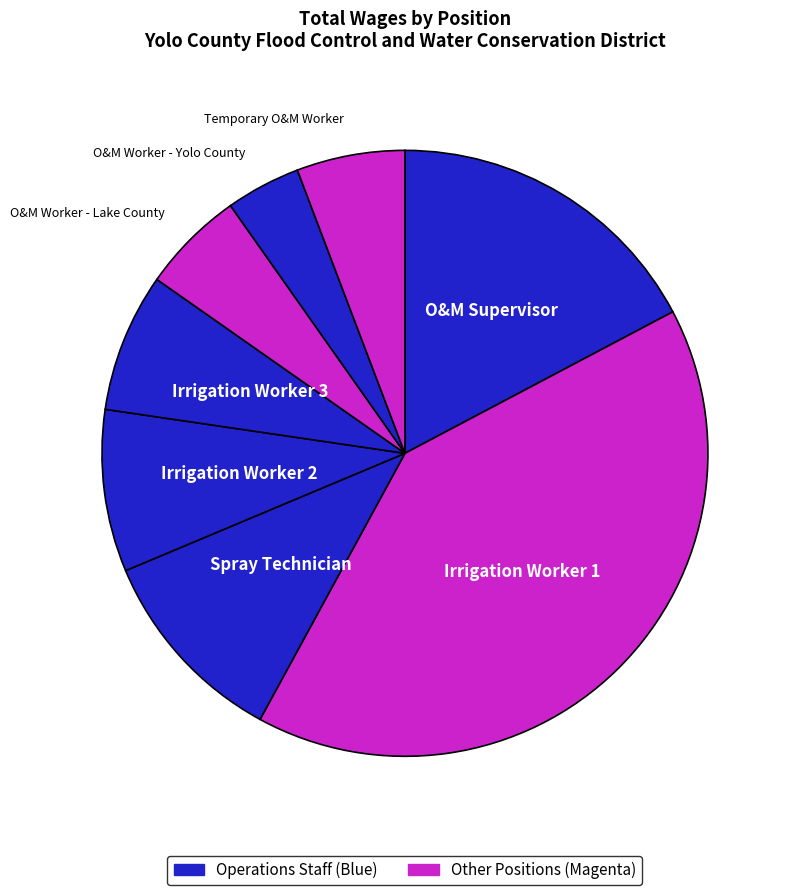

How many segments does this pie chart have?

8